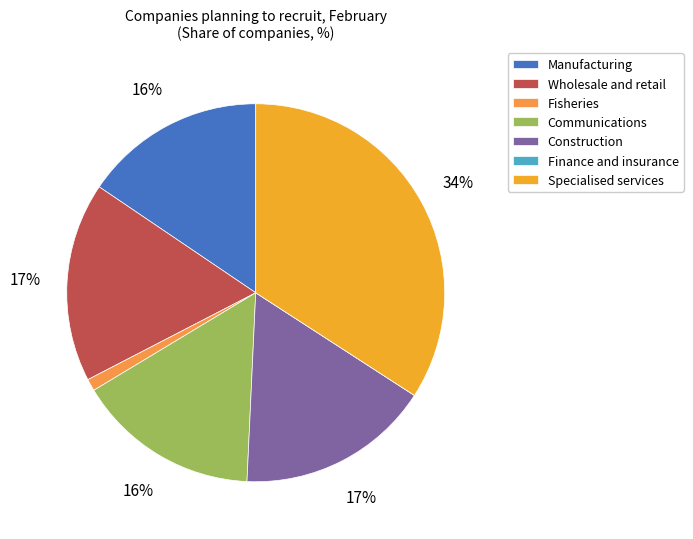

The Communications slice represents 1% of the pie. True or false?

False